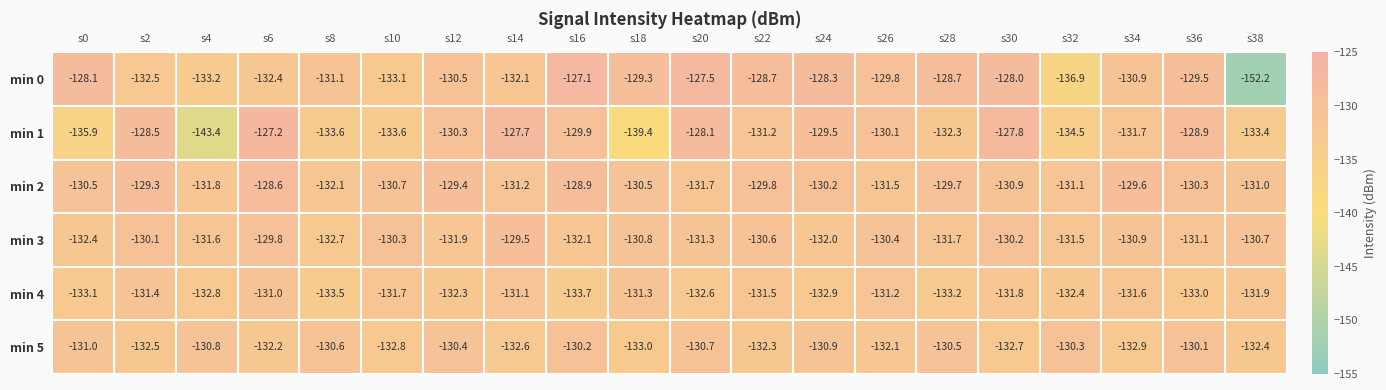

Which series changed the most between s10 and s28?

min 0